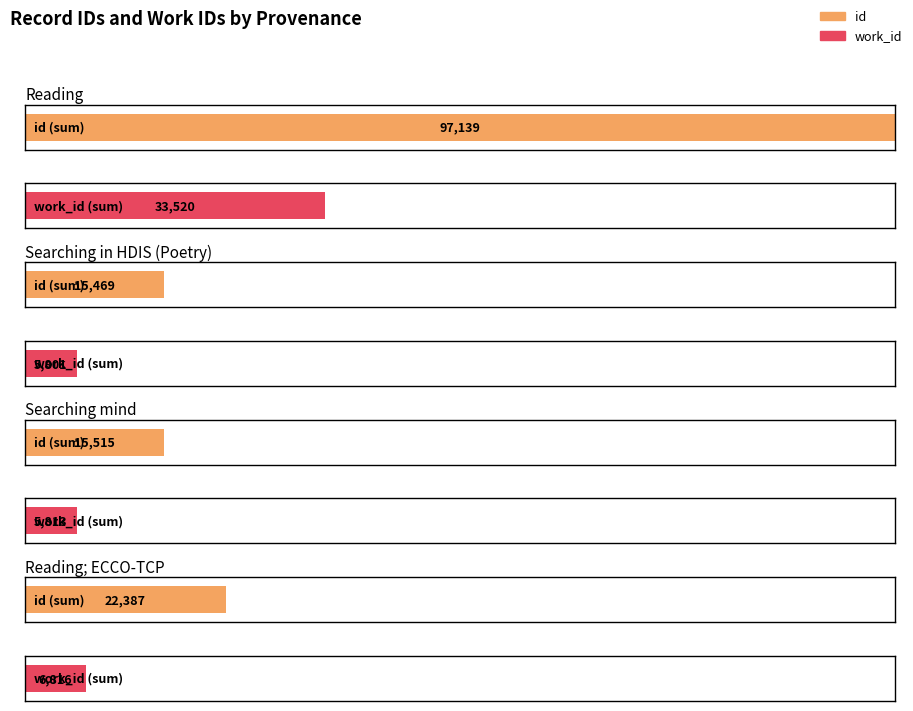

The id series shows 5582 at Searching in HDIS (Poetry). True or false?

False